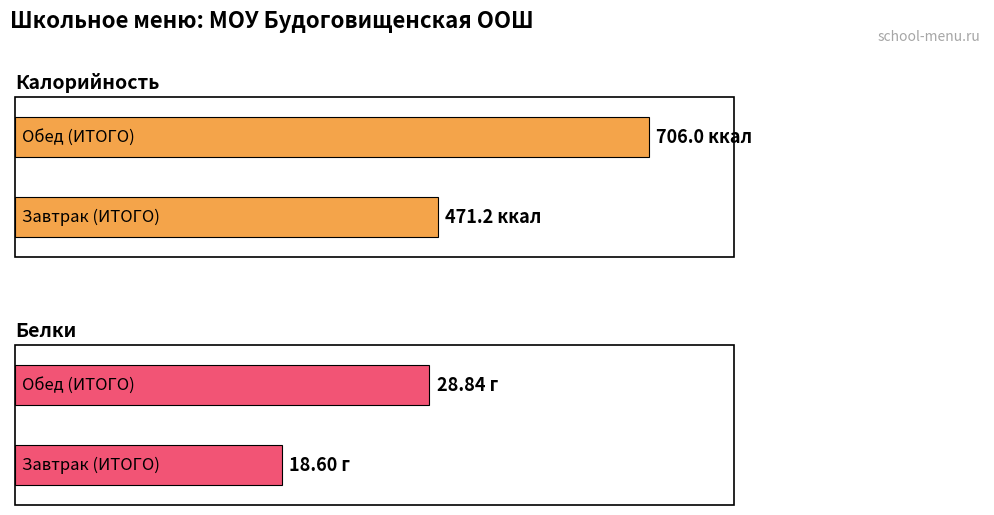

At which label does Белки reach its peak?

Обед (ИТОГО)